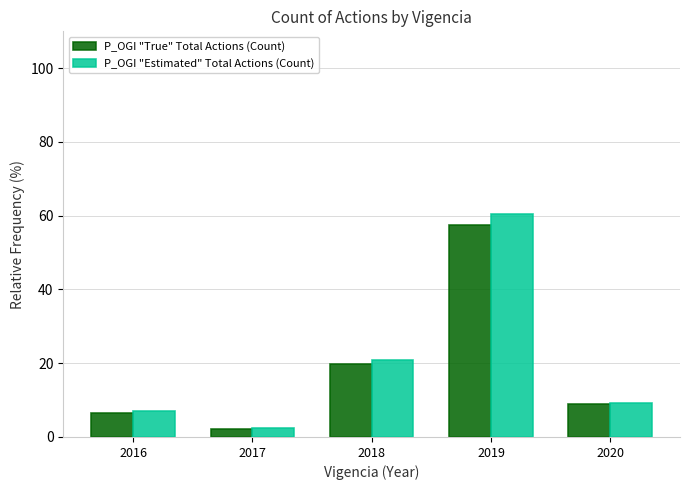

The P_OGI "Estimated" Total Actions (Count) series shows 4.7 at 2018. True or false?

False